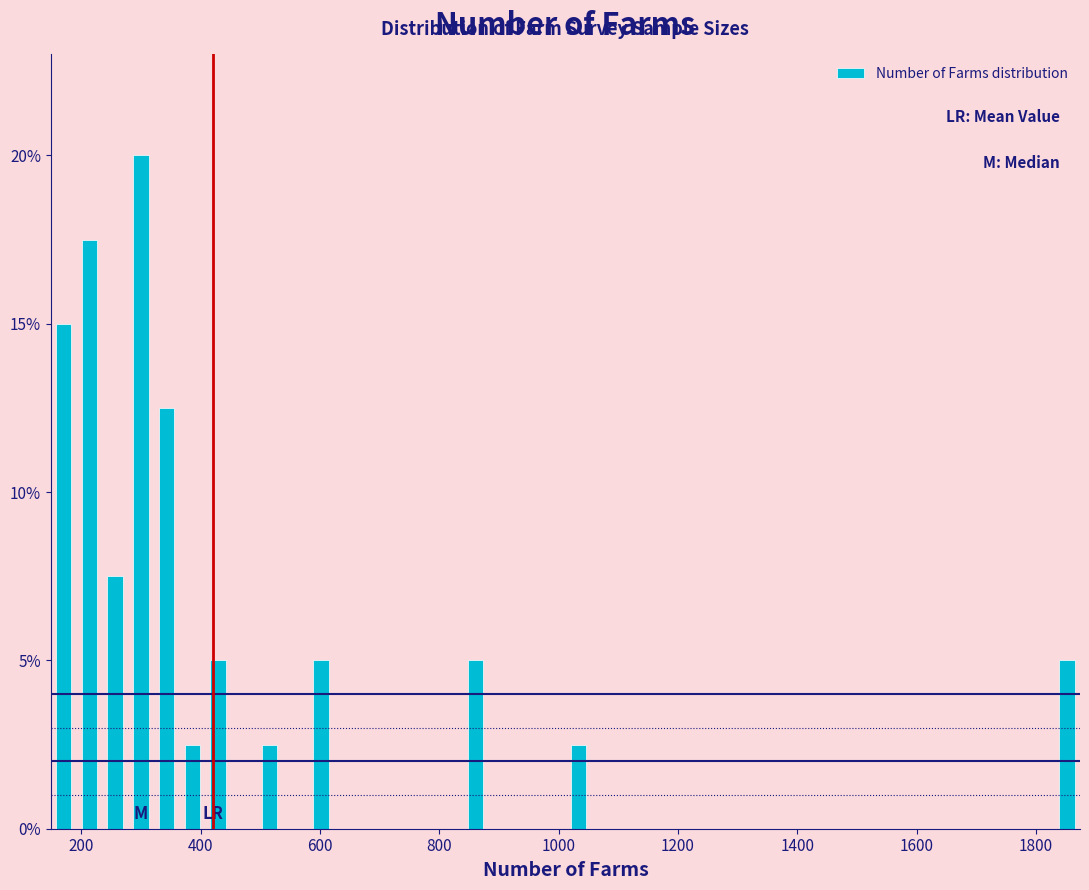

Read against the x-axis, roughly where is the centre of the tallest bar?

300